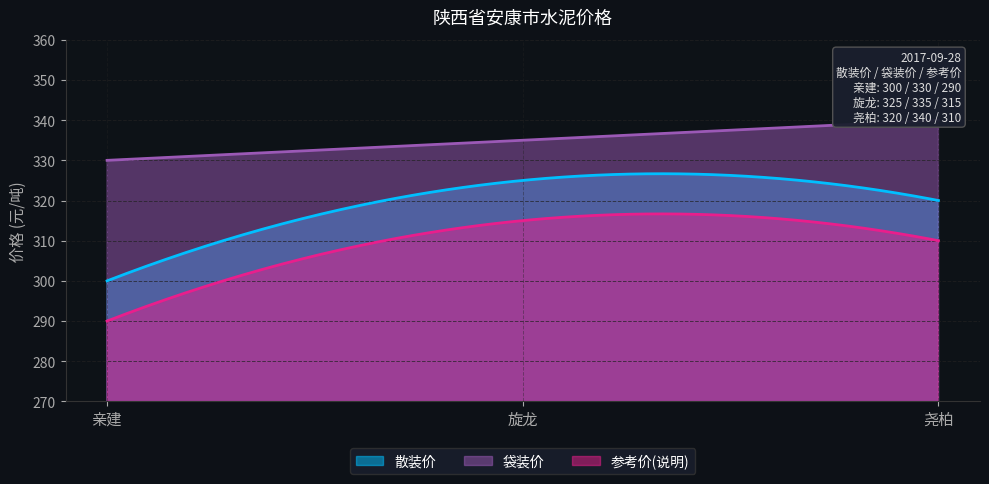

Where does the 袋装价 series first go above 335?

尧柏